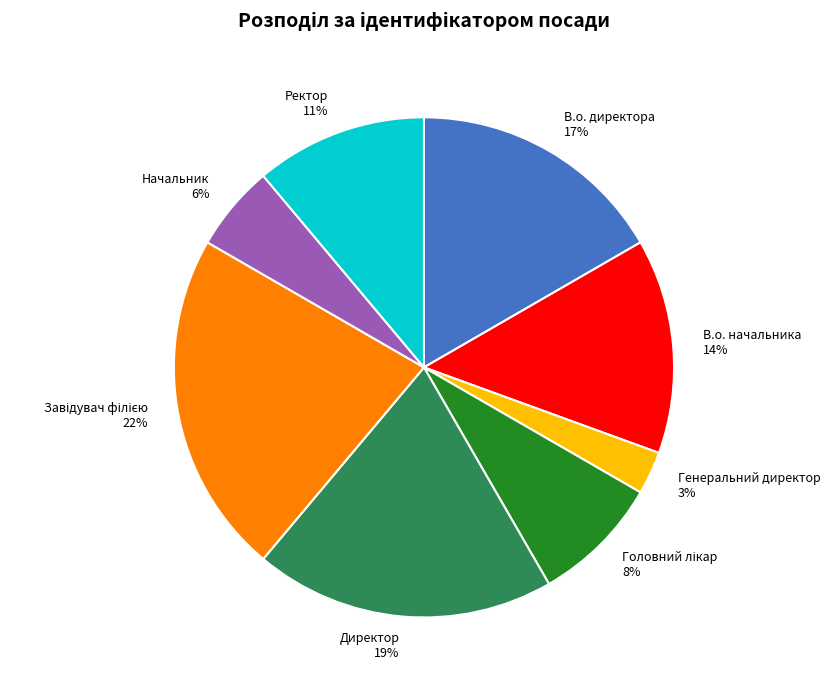

How many slices are in this pie chart?

8